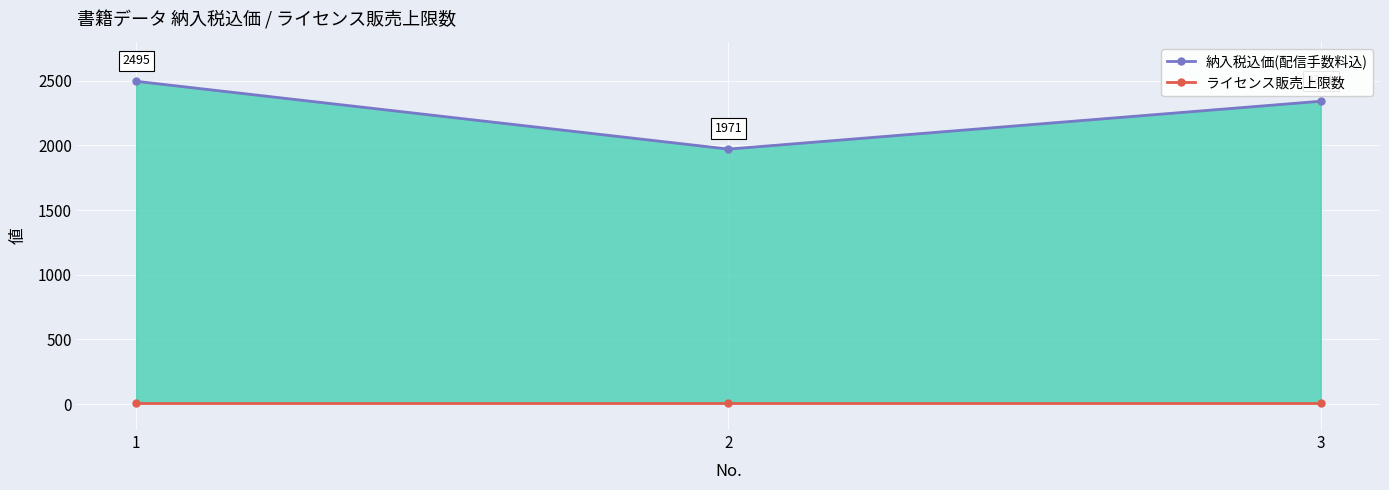

Where does the 納入税込価(配信手数料込) series first go above 2341?

1